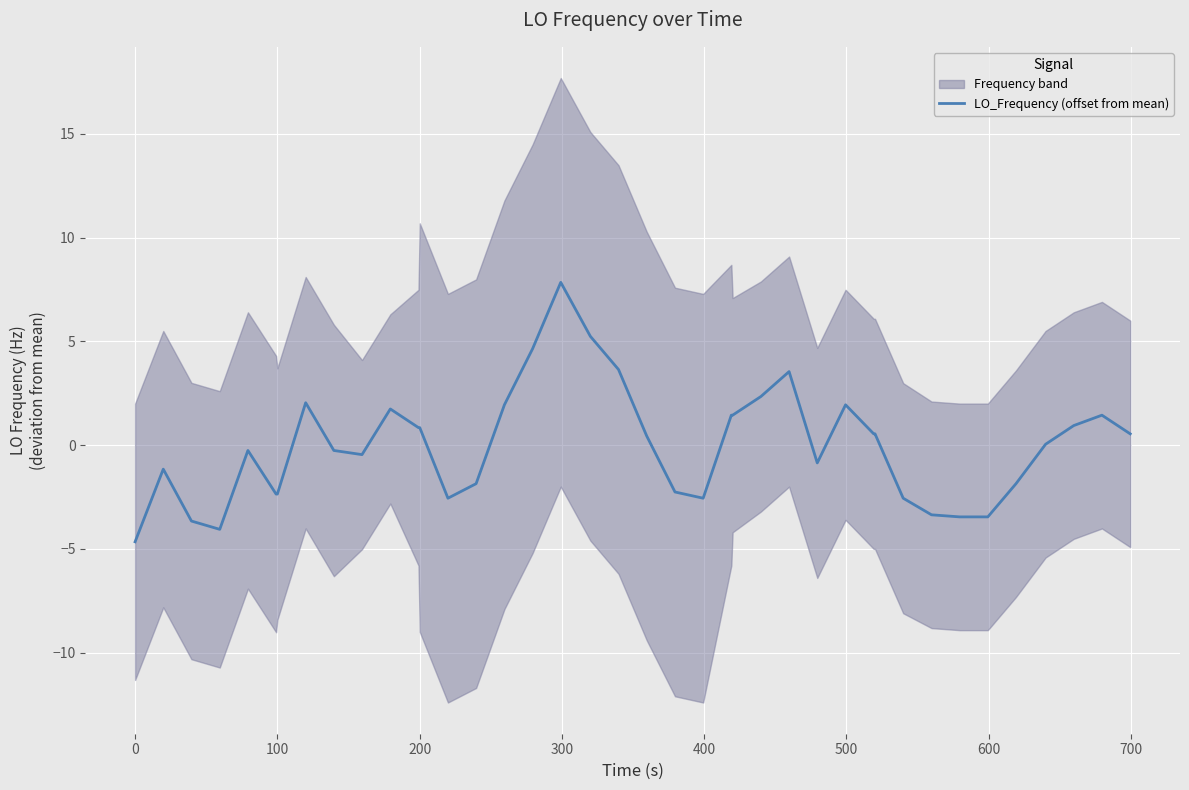

The value of LO_Frequency (offset from mean) at 100 is -2.4. True or false?

True